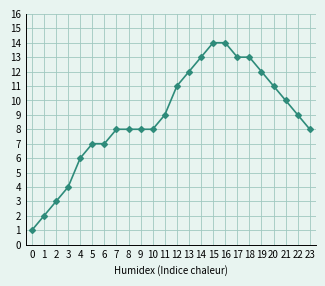

Approximately how many times larger is the value at 20 compared to 23?

1.4